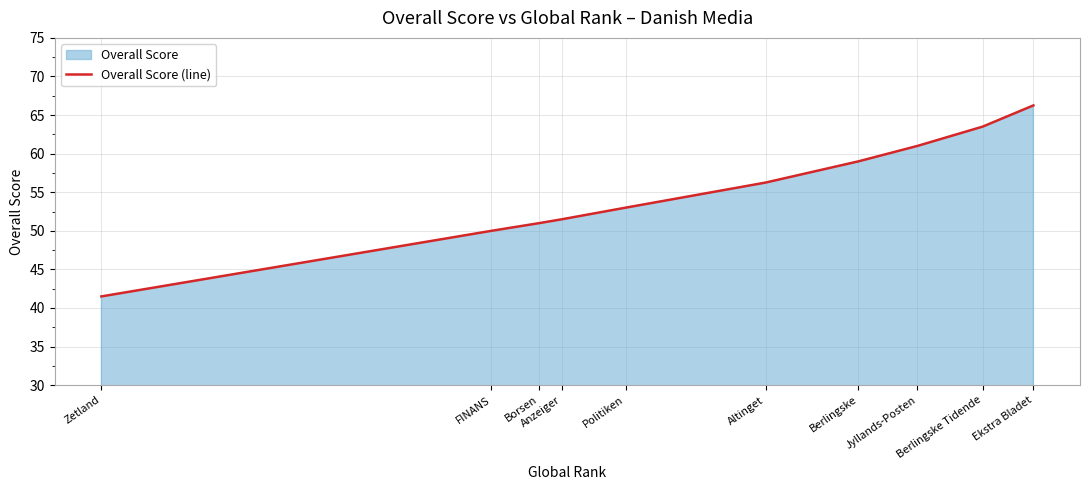

How many categories are shown in the chart?

10